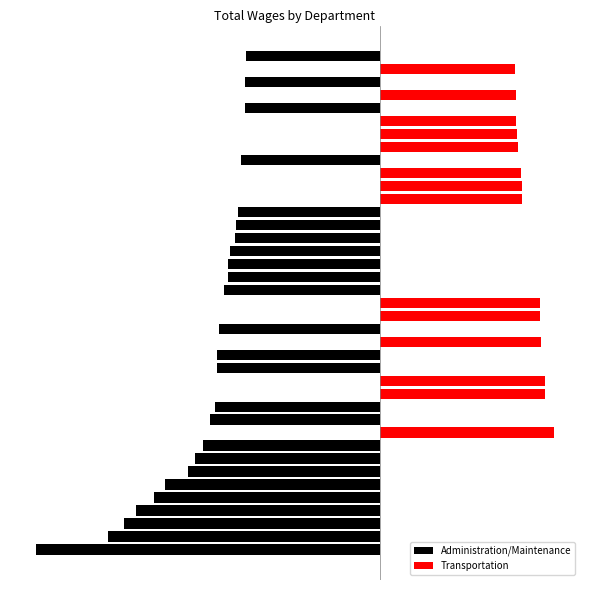

What is the total value across all series at 38?

-67578